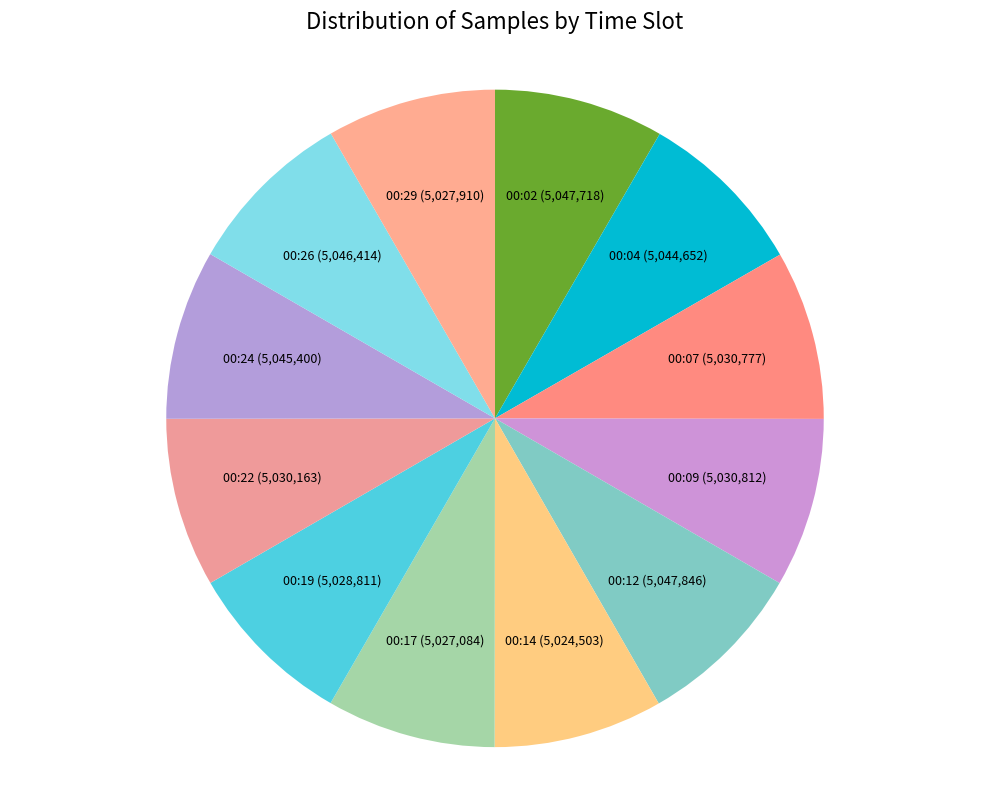

Is there any slice that represents more than half of the pie?

No